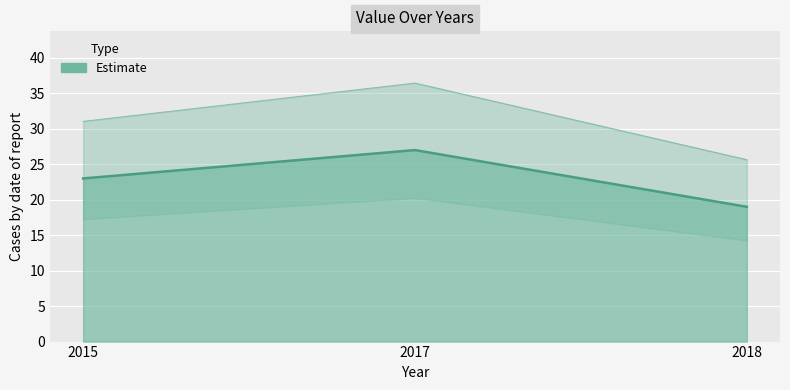

True or false: the data shows 19 at 2018.

True